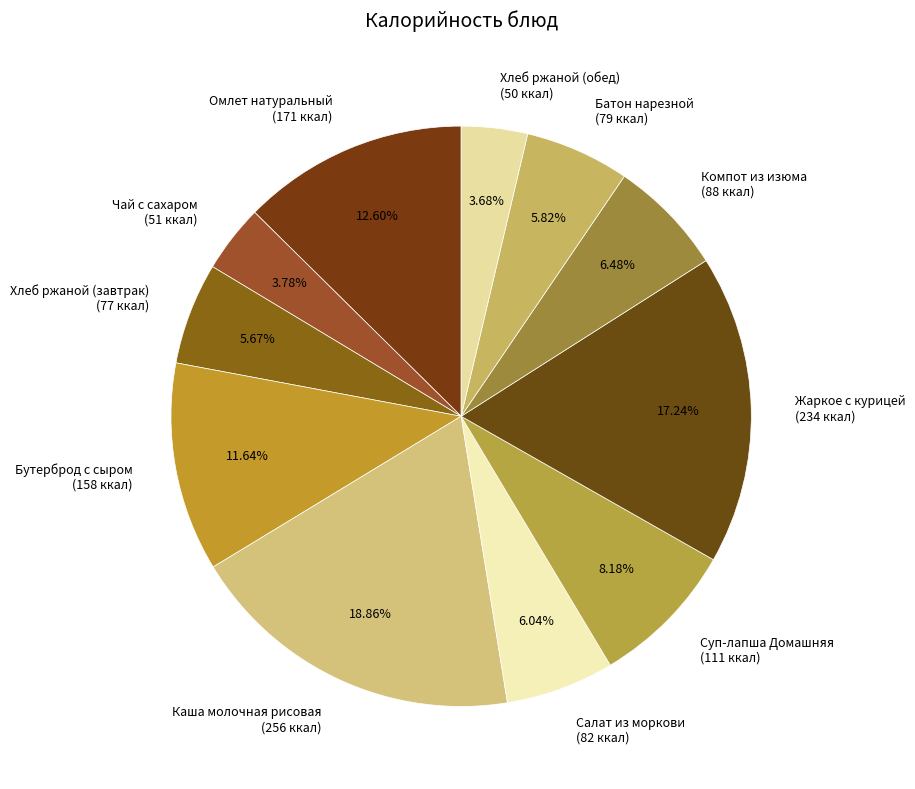

What percentage is NOT represented by Хлеб ржаной (завтрак)?

94.3%